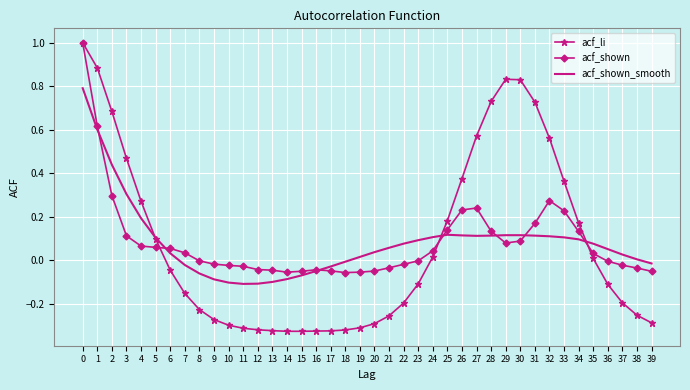

The acf_li series shows -0.2 at 8. True or false?

True